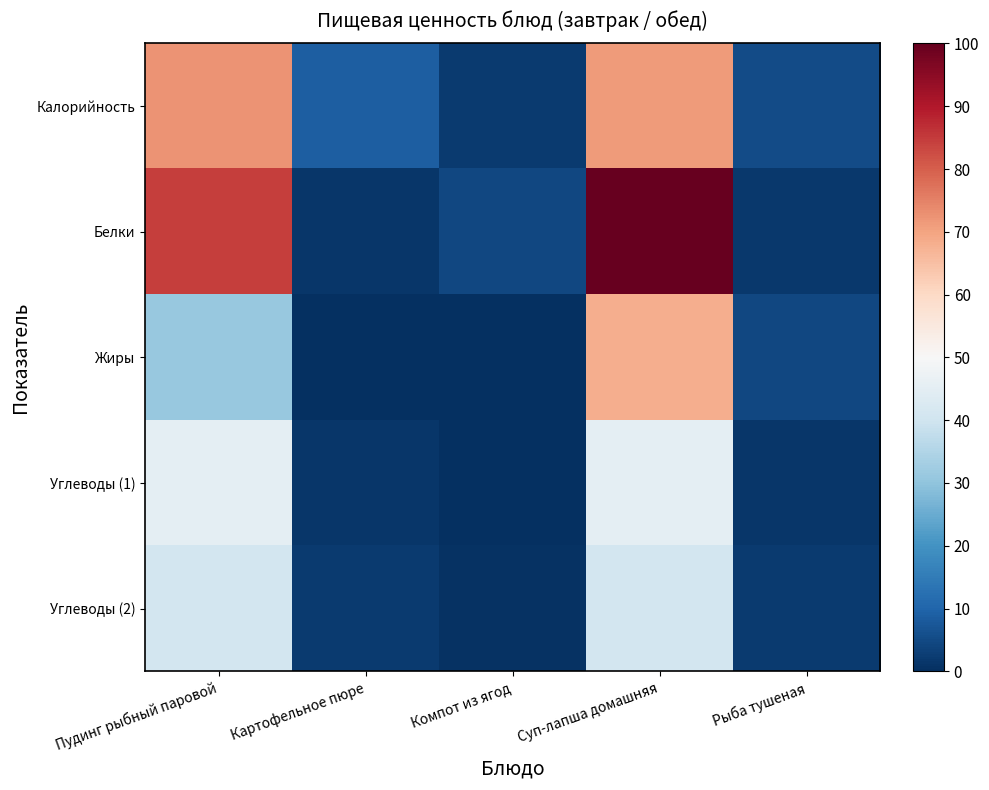

Reading left to right, what are all the values shown in this chart?

Калорийность: Пудинг рыбный паровой=72.3	Картофельное пюре=8.7	Компот из ягод=2.0	Суп-лапша домашняя=71.2	Рыба тушеная=5.1
Белки: Пудинг рыбный паровой=84.4	Картофельное пюре=1.5	Компот из ягод=4.5	Суп-лапша домашняя=100.0	Рыба тушеная=1.7
Жиры: Пудинг рыбный паровой=31.2	Картофельное пюре=0.0	Компот из ягод=0.0	Суп-лапша домашняя=68.2	Рыба тушеная=4.5
Углеводы (1): Пудинг рыбный паровой=45.2	Картофельное пюре=1.5	Компот из ягод=0.2	Суп-лапша домашняя=45.2	Рыба тушеная=1.5
Углеводы (2): Пудинг рыбный паровой=40.7	Картофельное пюре=2.1	Компот из ягод=0.5	Суп-лапша домашняя=40.7	Рыба тушеная=2.1